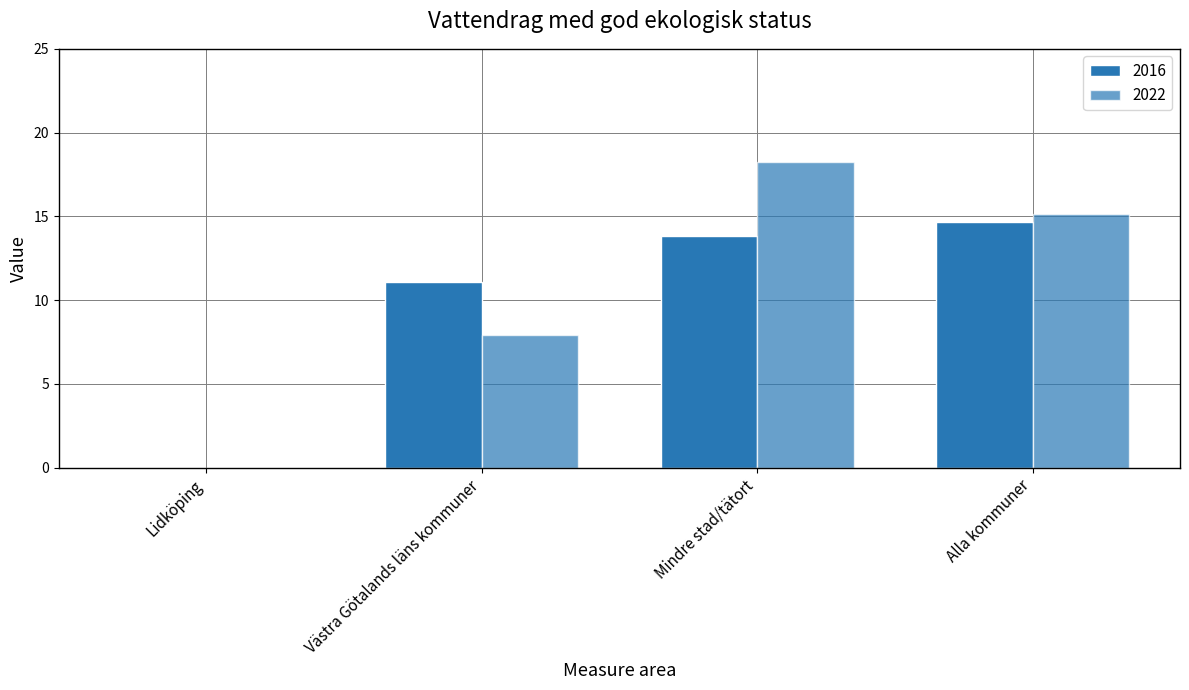

Rank the categories by 2022 value from lowest to highest.

Lidköping, Västra Götalands läns kommuner, Alla kommuner, Mindre stad/tätort